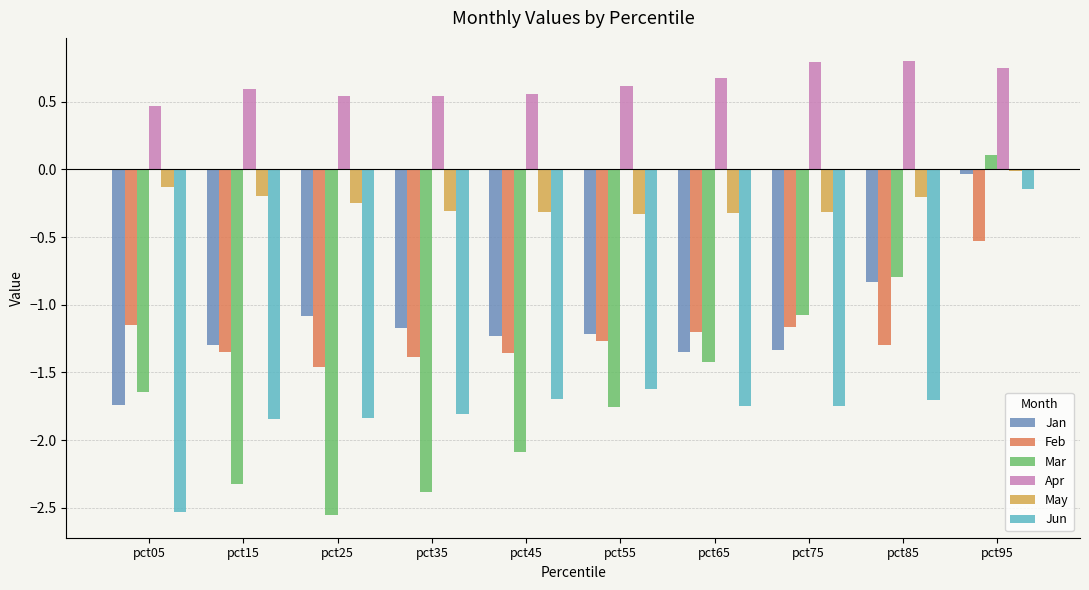

What is the sum of all Jun values?

-16.7